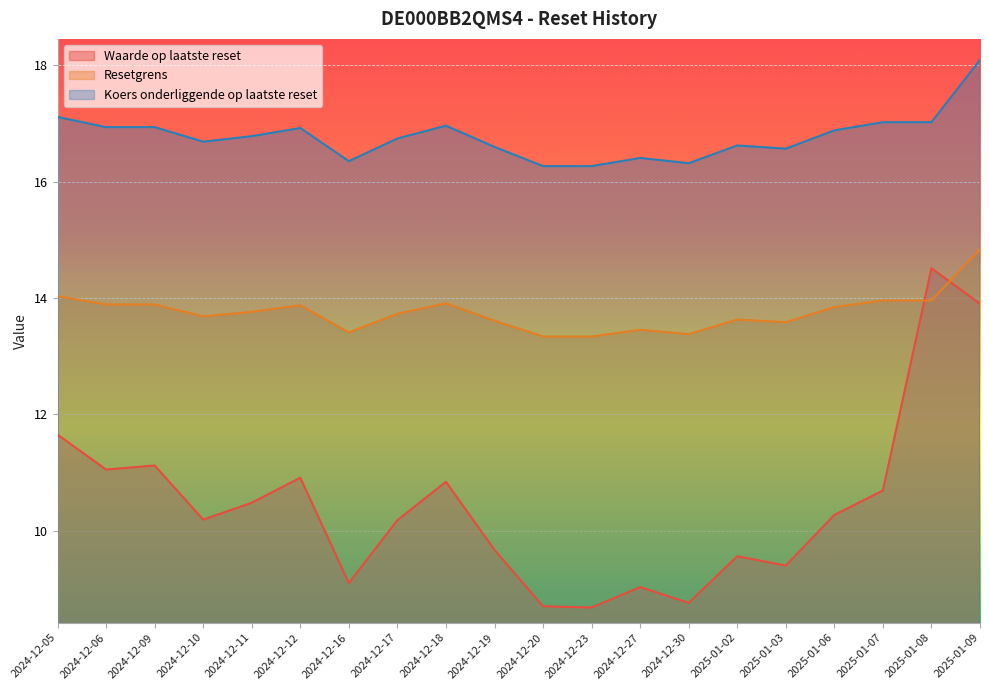

How many data points does each series have?

20